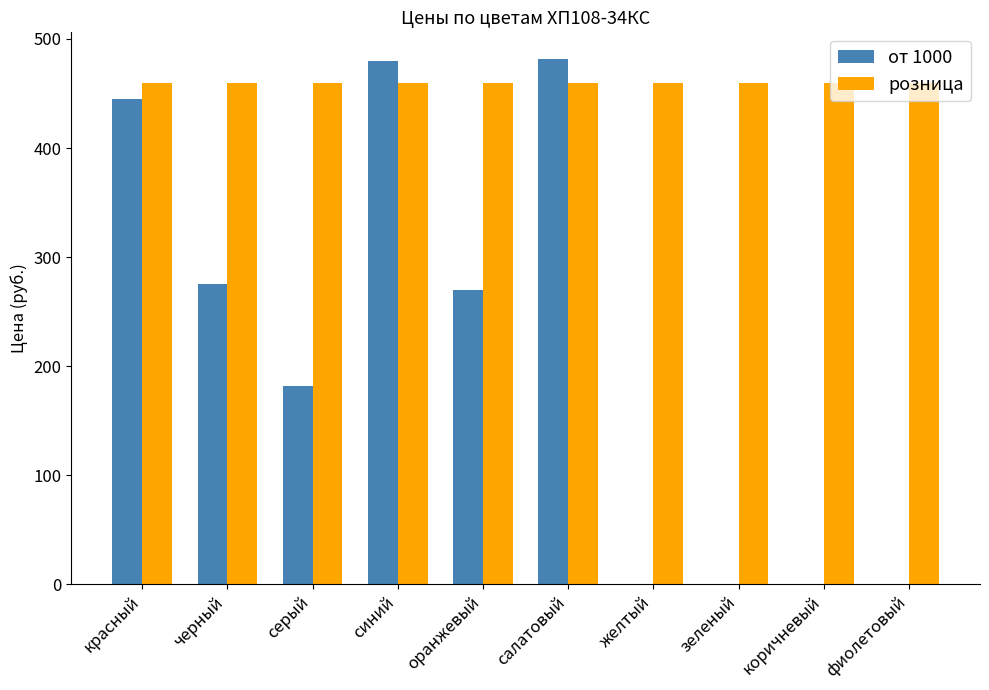

Is it true that розница equals 211.6 at коричневый?

False